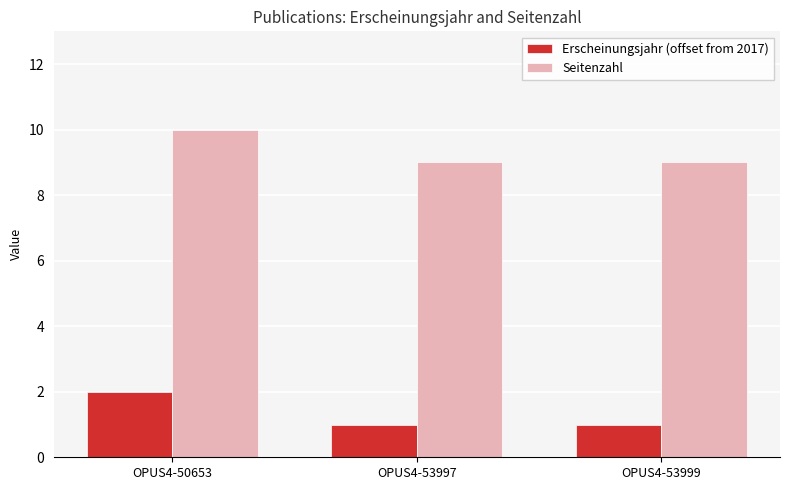

What is the value of the Seitenzahl bar at the 3rd from the left?

9